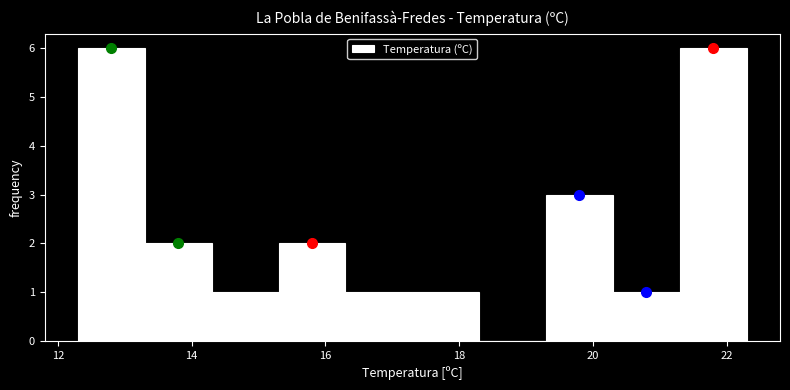

Reading left to right, transcribe this chart: for each bar, give the range it covers on the x-axis and its height. Neither the bar edges nor the heights are printed on the chart, so give them approximately, as read against the axes.

12.3 to 13.3: 6
13.3 to 14.3: 2
14.3 to 15.3: 1
15.3 to 16.3: 2
16.3 to 17.3: 1
17.3 to 18.3: 1
18.3 to 19.3: 0
19.3 to 20.3: 3
20.3 to 21.3: 1
21.3 to 22.3: 6